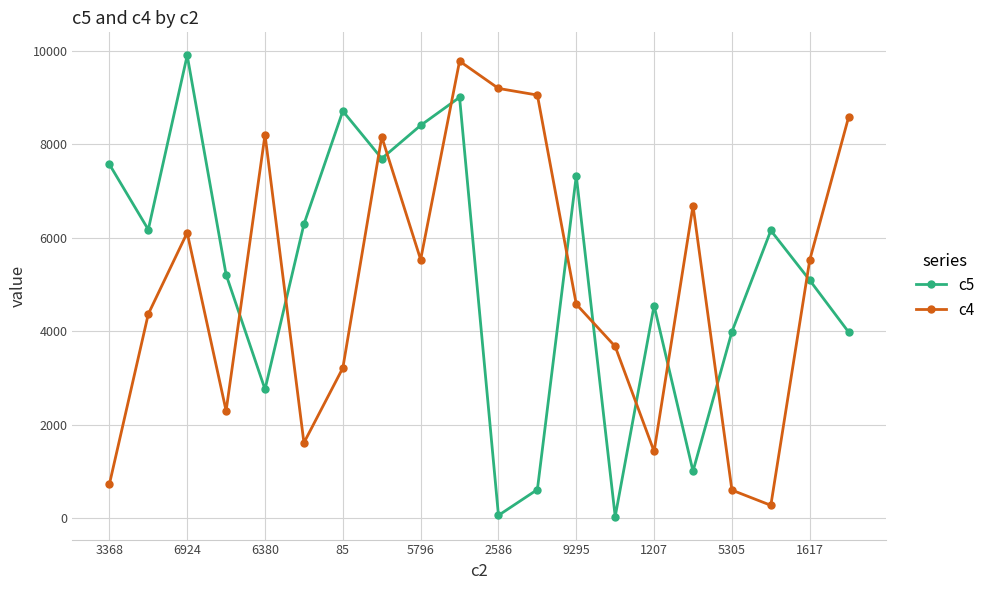

After their last crossing, which series has the higher values: c5 or c4?

c4